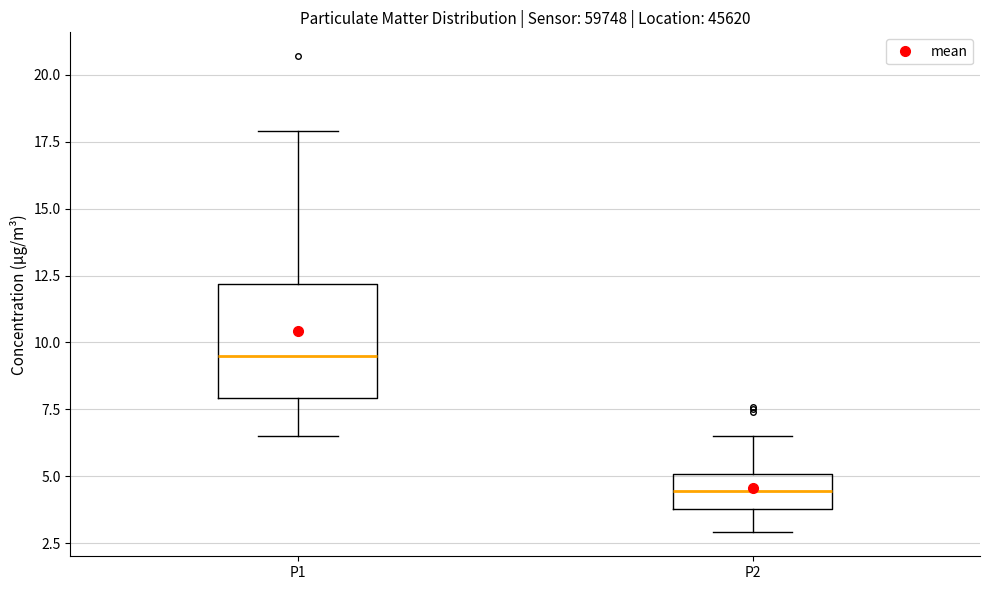

Reading left to right, read every box against the y-axis: the position of its median line, the range the box covers, and the ends of its whiskers. The values are not printed on the chart, so give them approximately, as read against the axis.

P1: median 9.5, box 8.0 to 12.0, whiskers 6.5 to 18.0
P2: median 4.5, box 4.0 to 5.0, whiskers 3.0 to 6.5